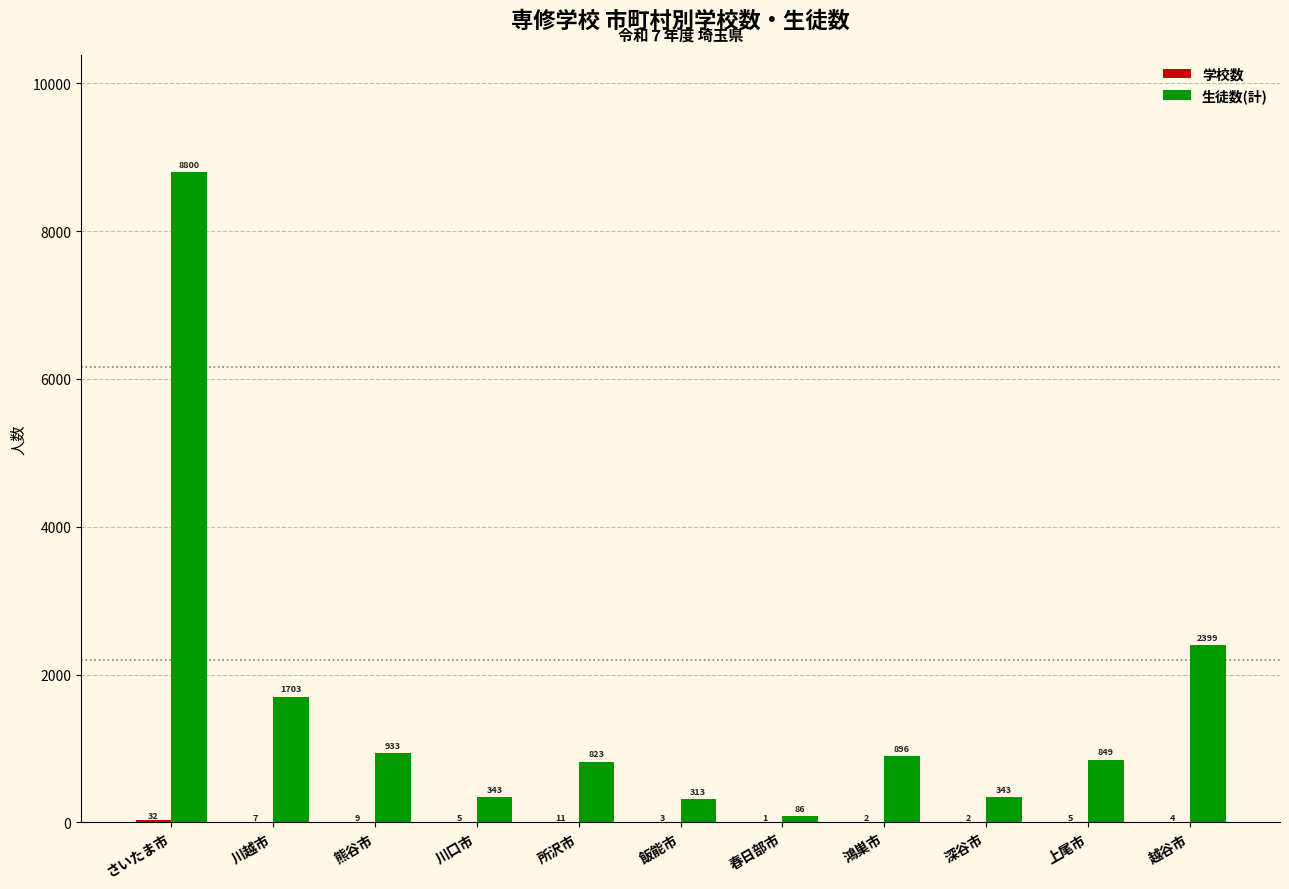

What is the greatest value displayed?

8800